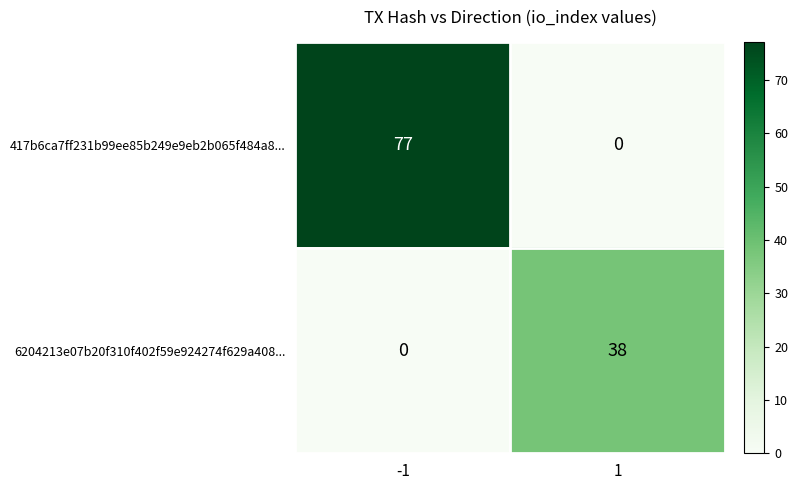

Between -1 and 1, which series saw the biggest shift?

417b6ca7ff231b99ee85b249e9eb2b065f484a8...